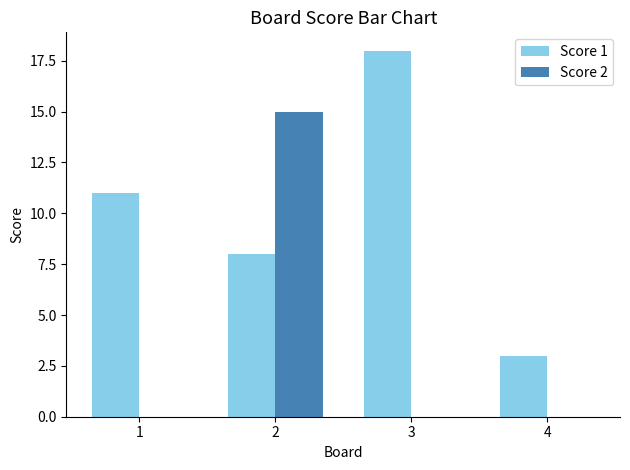

What is the average value of the Score 2 series?

4